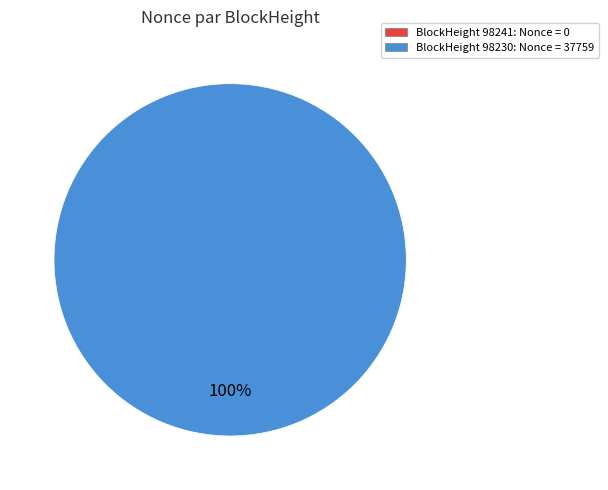

Which has a higher value, 98241 or 98230?

98230